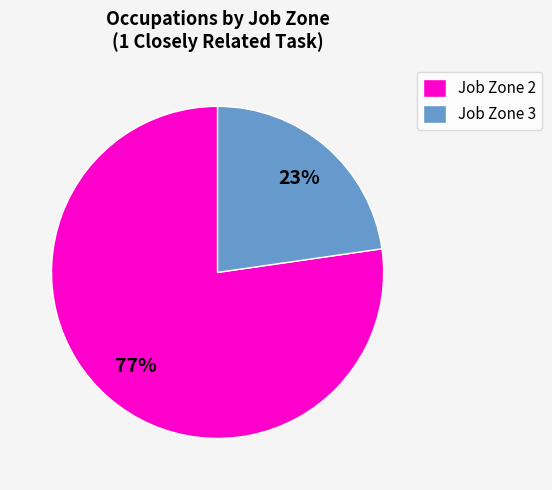

To the nearest percent, what is the average slice percentage?

50%